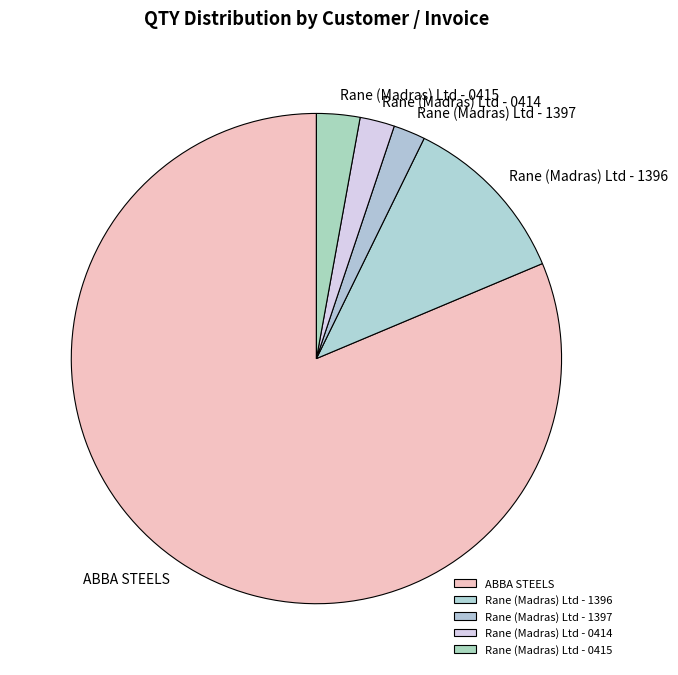

Is it true that Rane (Madras) Ltd - 1397 is 2% of the pie?

True